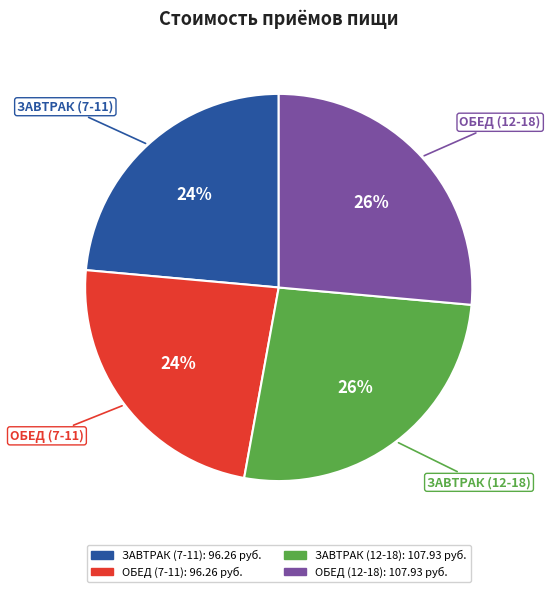

True or false: ОБЕД (7-11) accounts for 24% of the total.

True